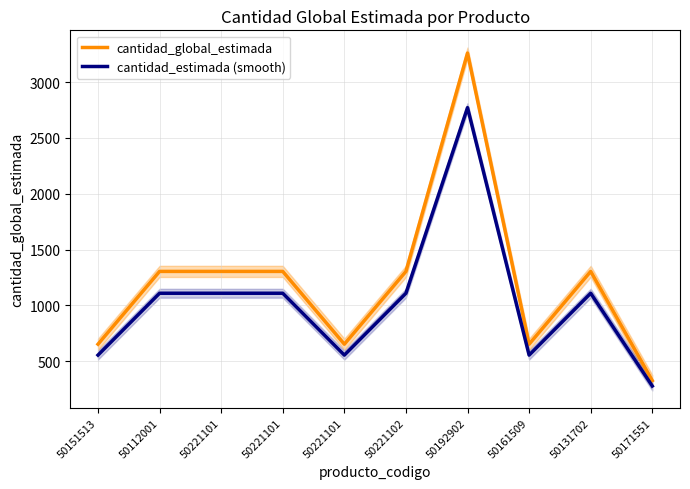

What is the difference between the maximum and minimum values in the cantidad_estimada (smooth) series?

2493.9